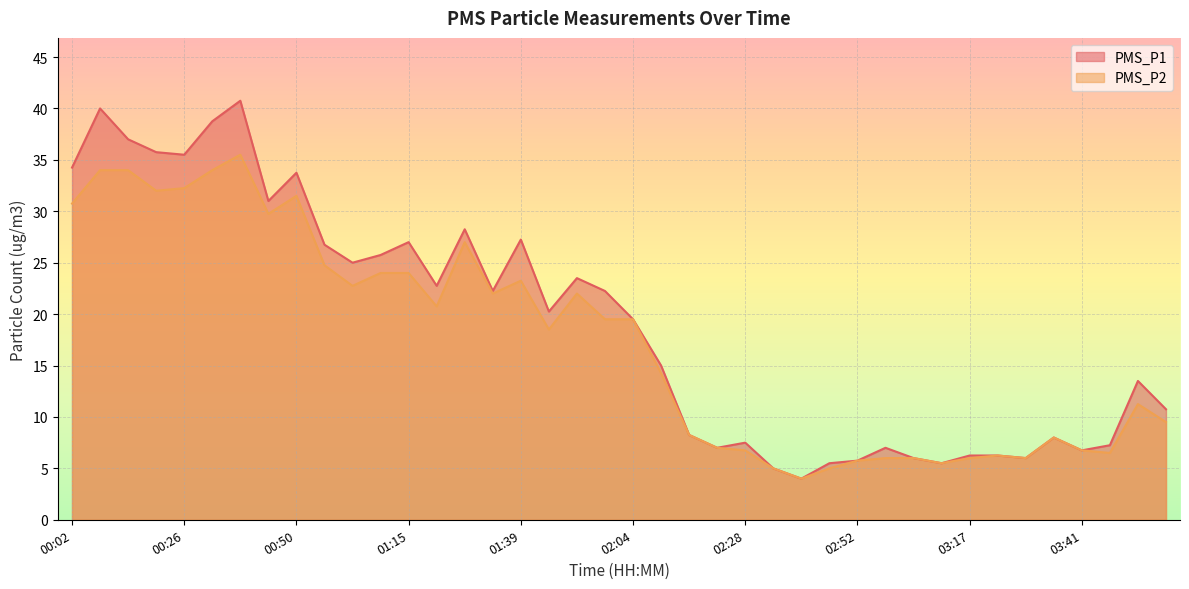

True or false: PMS_P2 and PMS_P1 intersect in this chart.

False